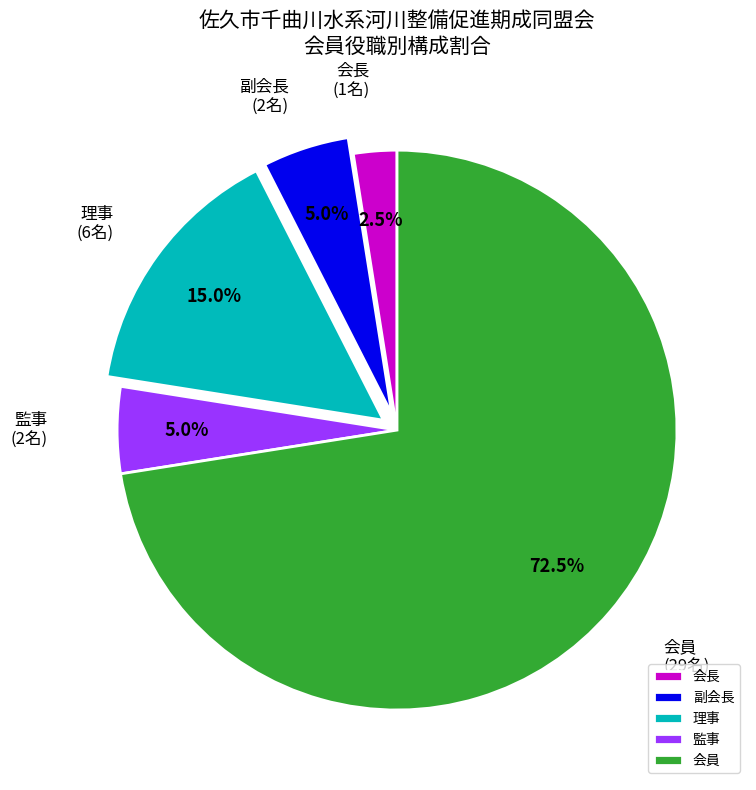

What is the ratio of the value at 会長 to the value at 監事?

0.5